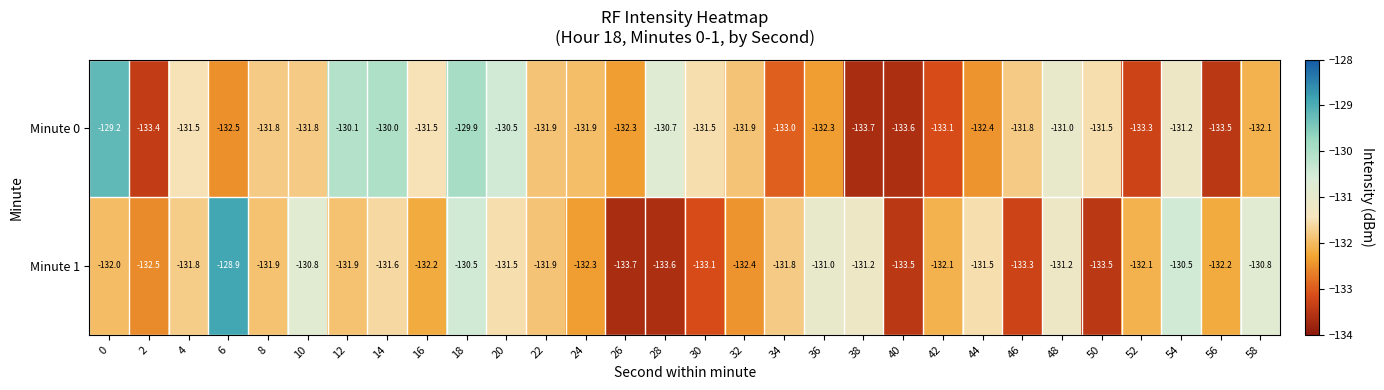

List the series in order of their peak value, highest first.

Minute 1, Minute 0